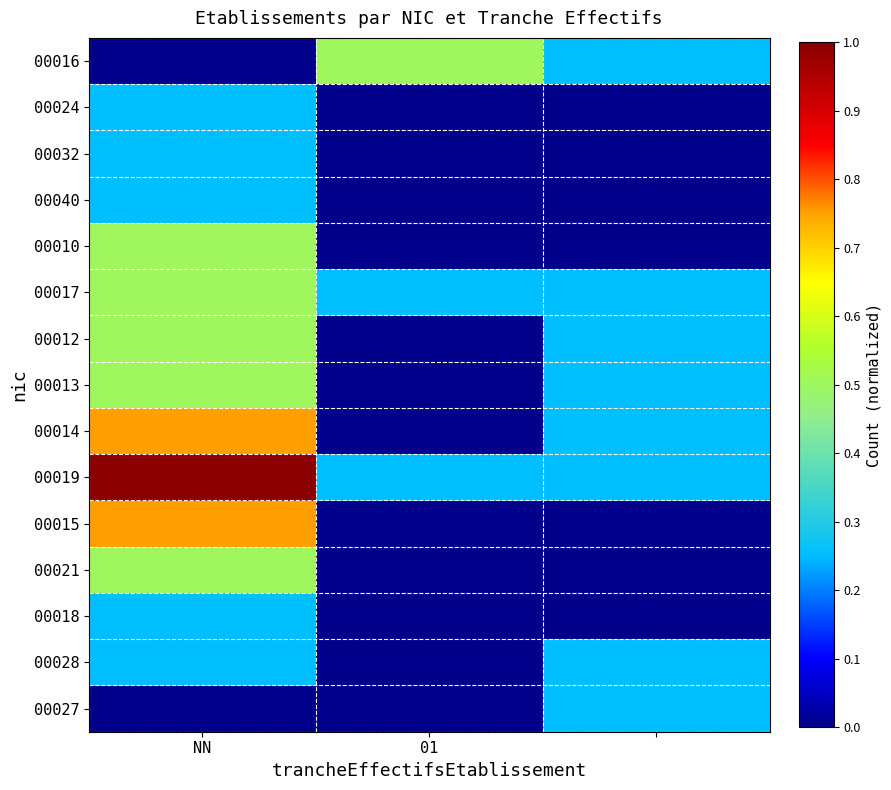

Which label corresponds to the smallest value in the chart?

NN